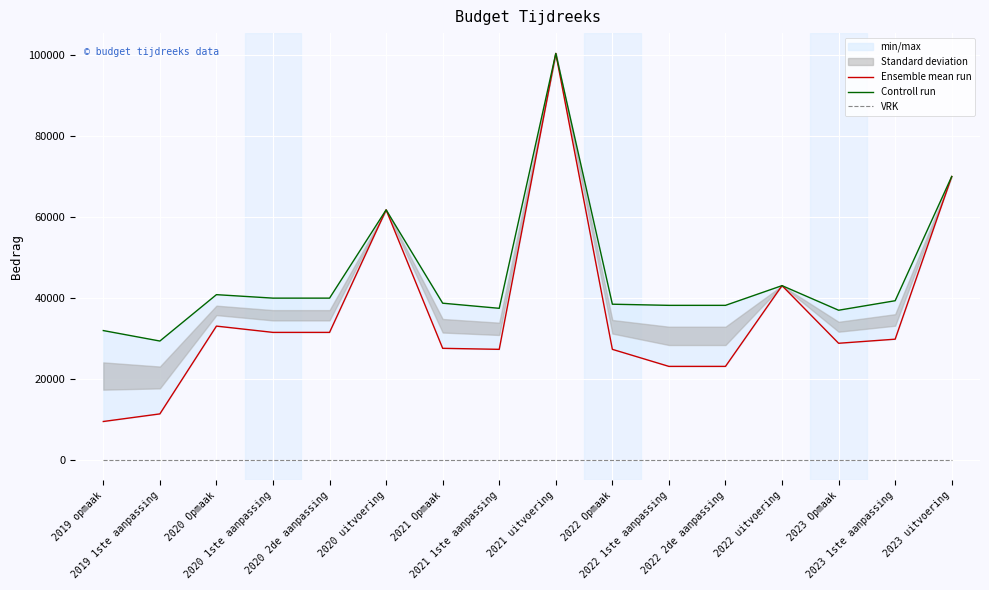

Which has a higher value, 2020 1ste aanpassing or 2019 opmaak?

2020 1ste aanpassing